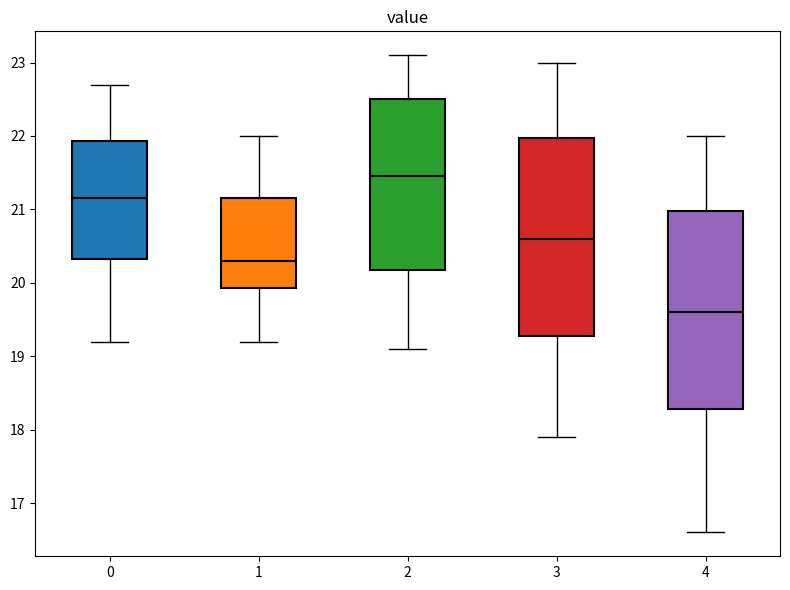

Reading left to right, read every box against the y-axis: the position of its median line, the range the box covers, and the ends of its whiskers. The values are not printed on the chart, so give them approximately, as read against the axis.

0: median 21.2, box 20.3 to 21.9, whiskers 19.2 to 22.7
1: median 20.3, box 19.9 to 21.2, whiskers 19.2 to 22.0
2: median 21.5, box 20.2 to 22.5, whiskers 19.1 to 23.1
3: median 20.6, box 19.3 to 22.0, whiskers 17.9 to 23.0
4: median 19.6, box 18.3 to 21.0, whiskers 16.6 to 22.0